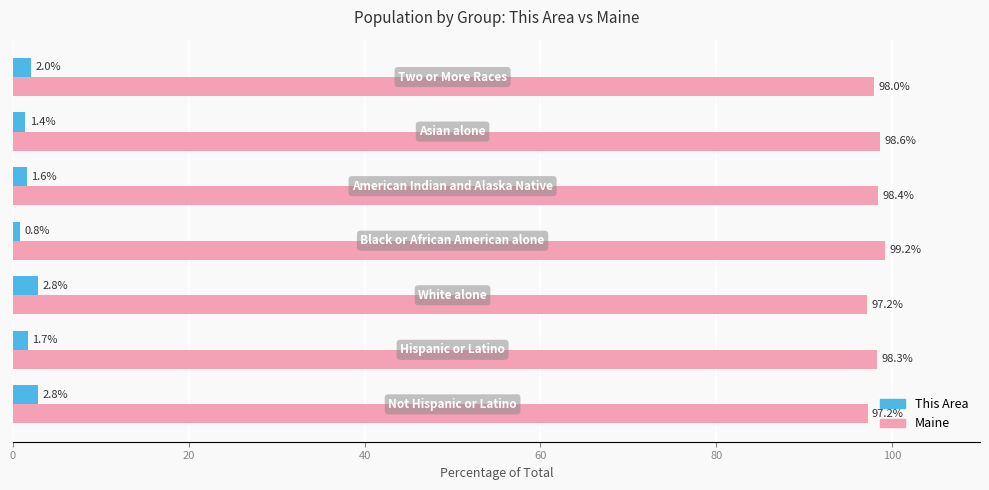

What is the difference between the maximum and minimum values in the This Area series?

2.1